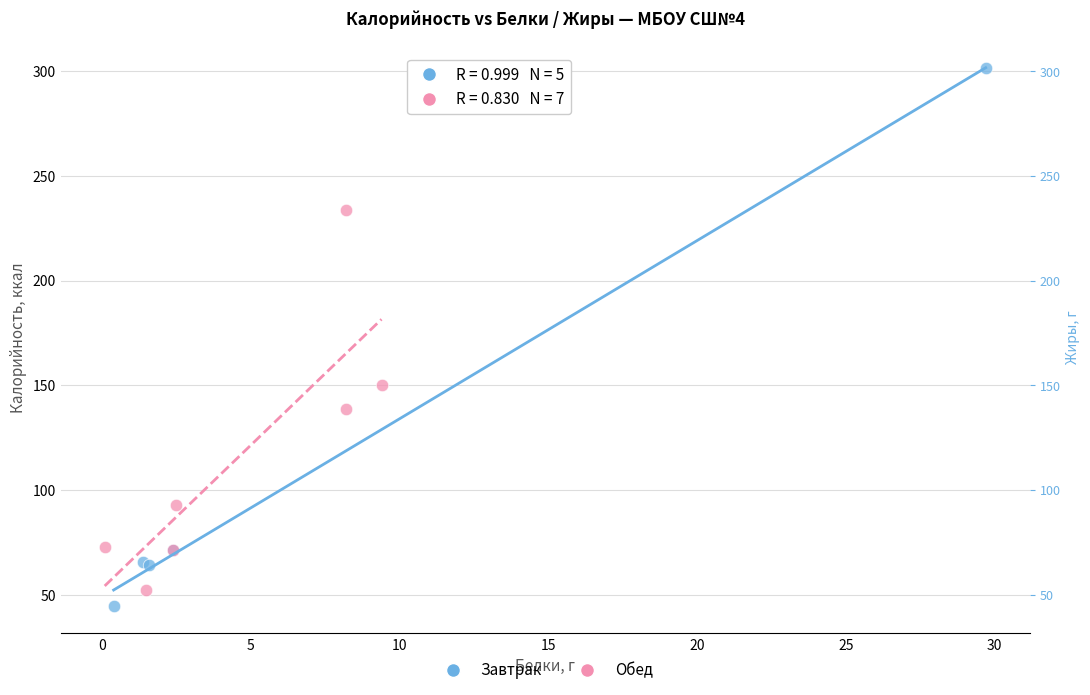

Which series reaches the minimum Y coordinate?

Завтрак